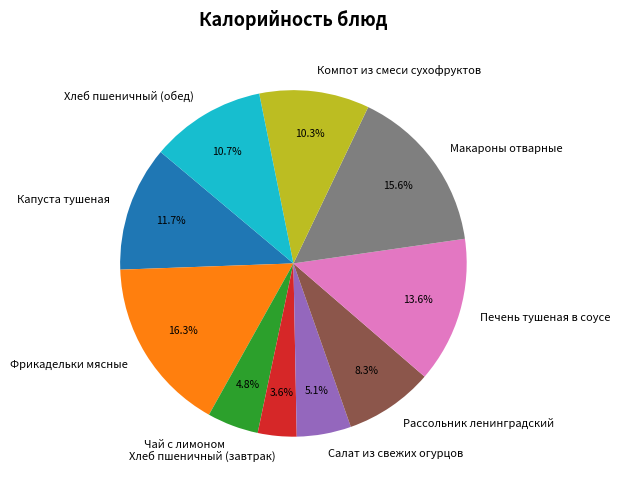

Which has a higher value, Рассольник ленинградский or Салат из свежих огурцов?

Рассольник ленинградский